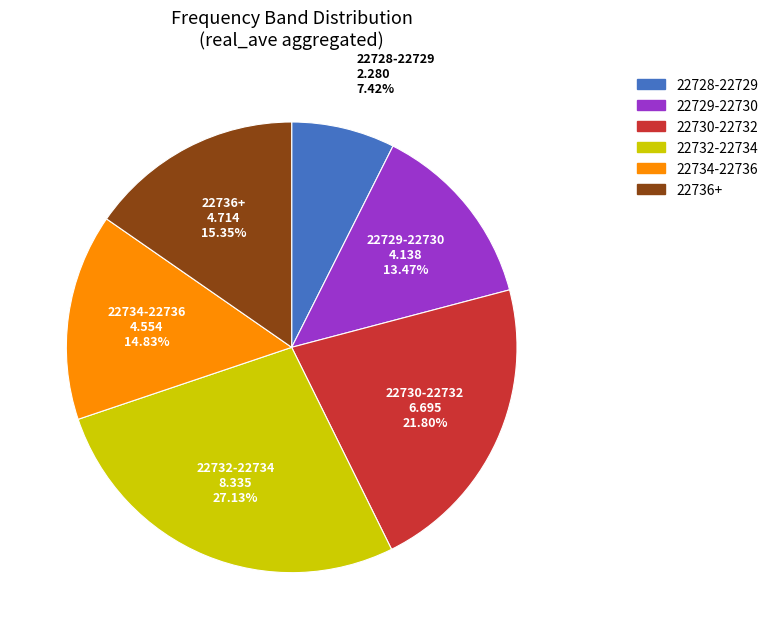

Is there any slice that represents more than half of the pie?

No